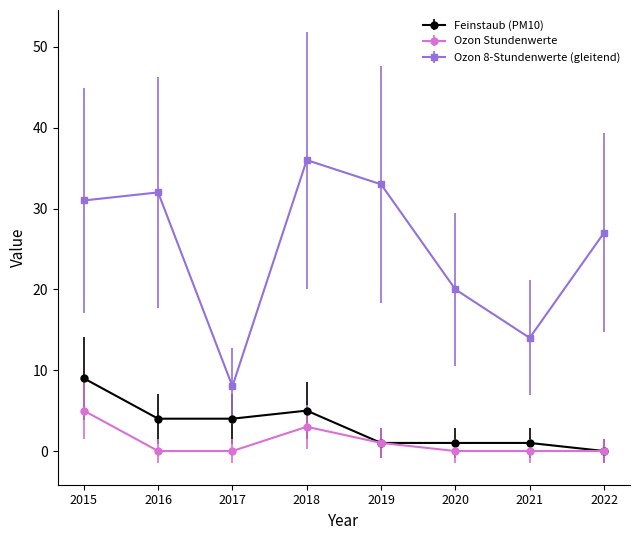

The Ozon 8-Stundenwerte (gleitend) series shows 15 at 2015. True or false?

False